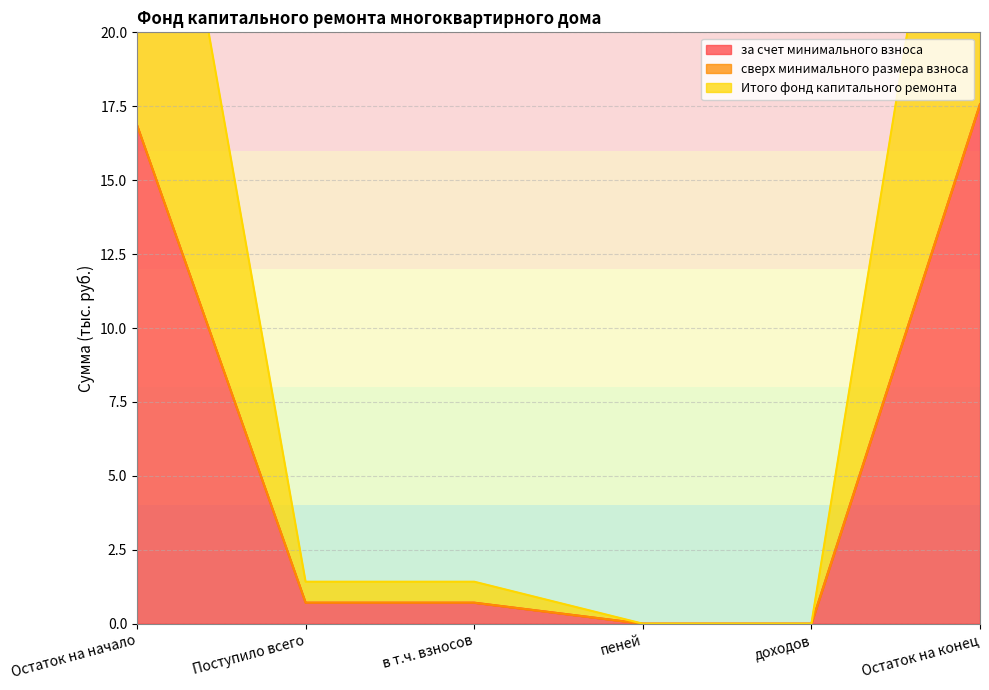

True or false: за счет минимального взноса and Итого фонд капитального ремонта cross at least once.

False